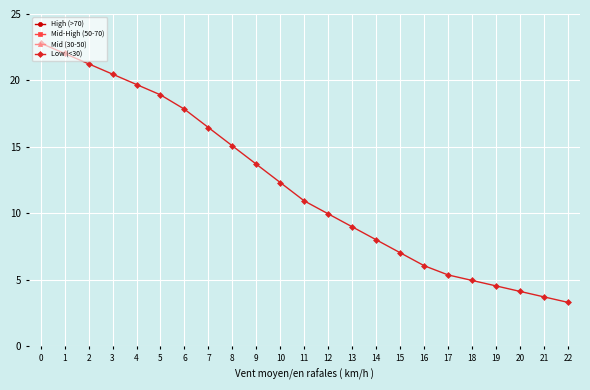

Reading right to left, list all the values displayed in this chart.

High (>70): 76.3	76.5	76.7	76.8	77.0	77.2	77.7	78.7	79.7	80.7	81.7	82.7	82.1	81.6	81.1	80.6	80.1	79.5	78.8	78.0	77.3	76.6	75.8
Mid-High (50-70): 51.6	53.7	55.8	57.9	60.1	62.2	63.3	63.5	63.6	63.8	63.9	64.1	63.9	63.6	63.4	63.2	63.0	62.5	61.8	61.1	60.4	59.7	59.0
Mid (30-50): 39.4	40.6	41.7	42.9	44.0	45.2	45.6	45.1	44.7	44.3	43.9	43.5	44.0	44.5	44.9	45.4	45.9	45.9	45.4	44.9	44.4	44.0	43.5
Low (<30): 3.3	3.7	4.1	4.5	5.0	5.4	6.1	7.0	8.0	9.0	10.0	10.9	12.3	13.7	15.1	16.5	17.8	18.9	19.7	20.5	21.3	22.0	22.8